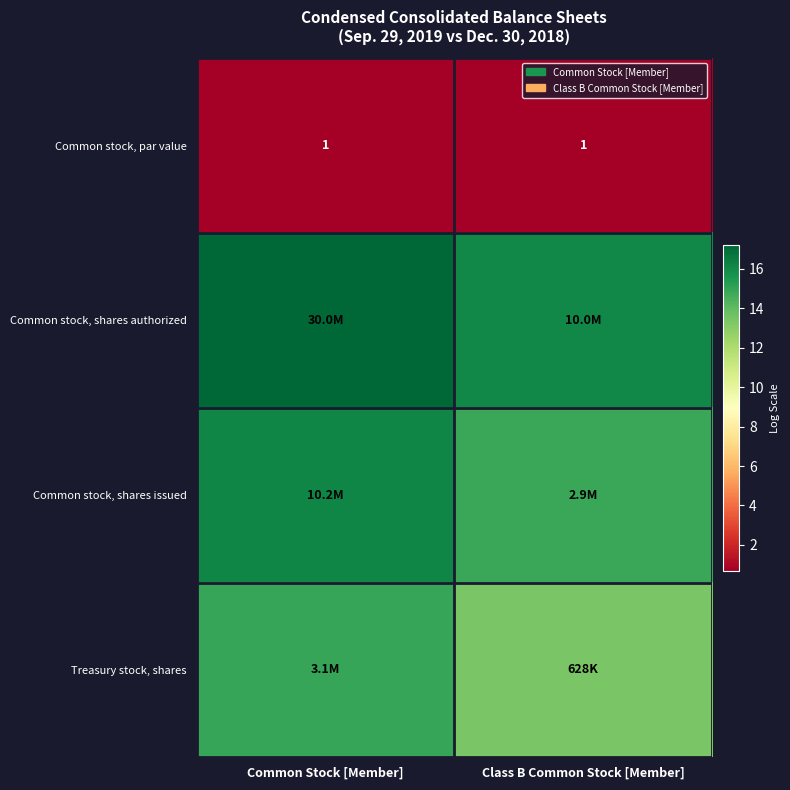

Which series has the largest total across all categories?

Common stock, shares authorized